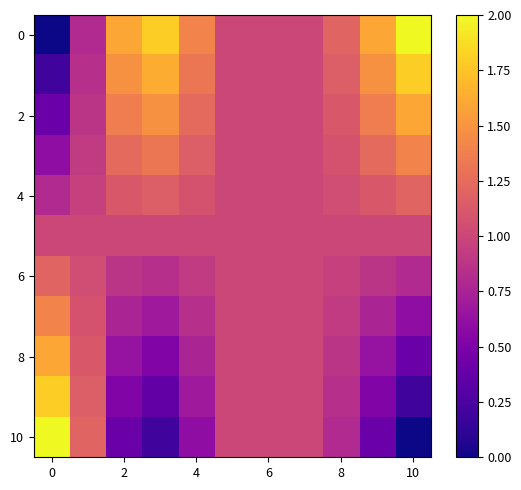

How many data points does each series have?

11